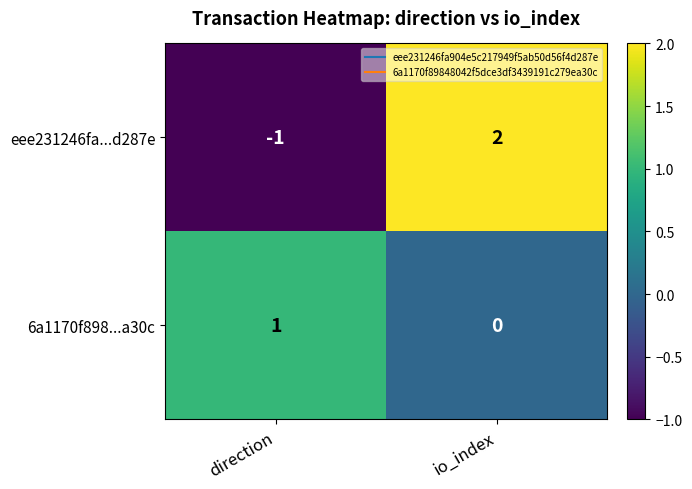

At which category is the sum across all series the highest?

io_index